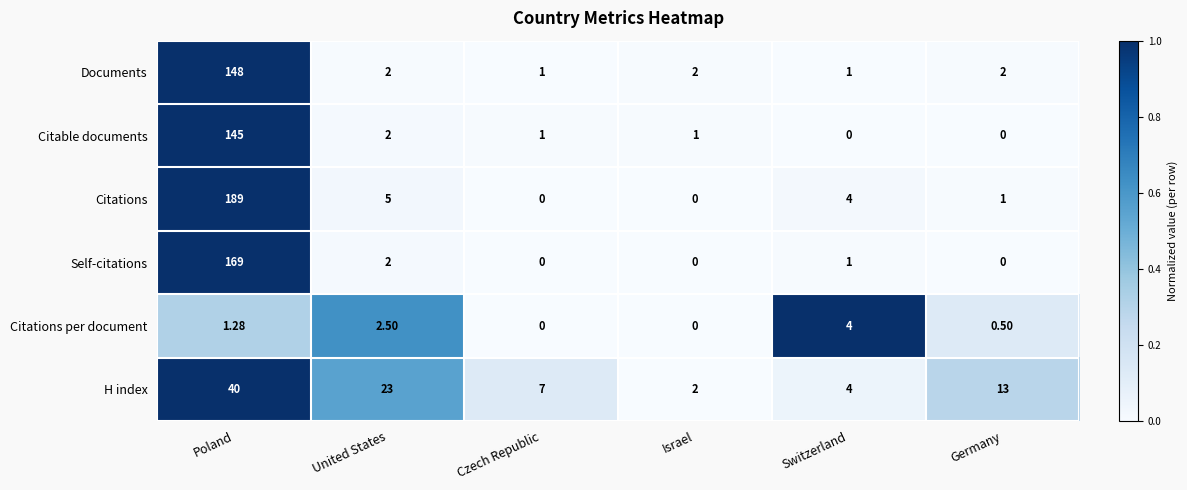

At which category is the sum across all series the highest?

Poland